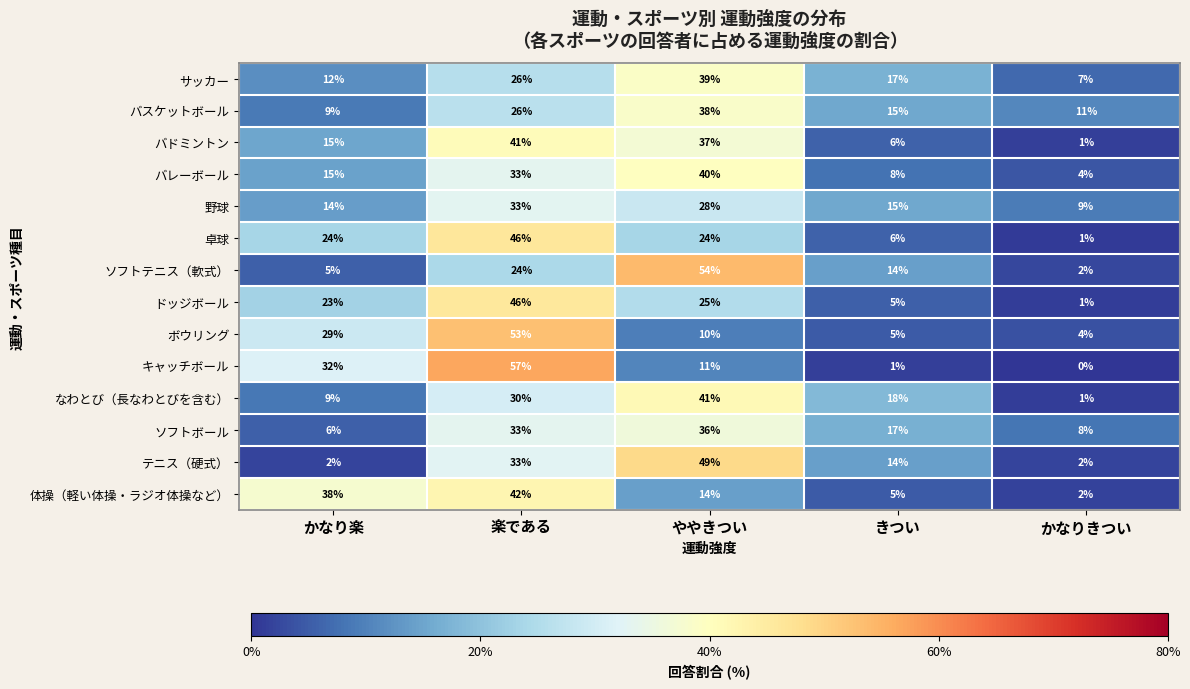

At which category is the sum across all series the highest?

楽である